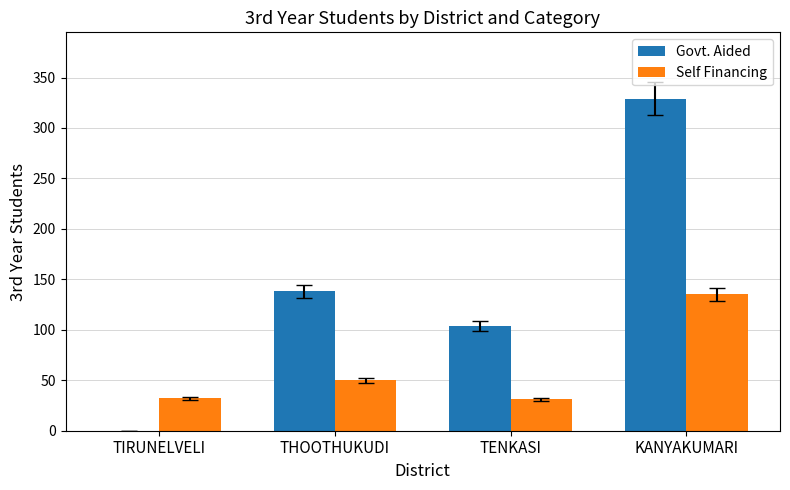

The Self Financing series shows 224 at KANYAKUMARI. True or false?

False